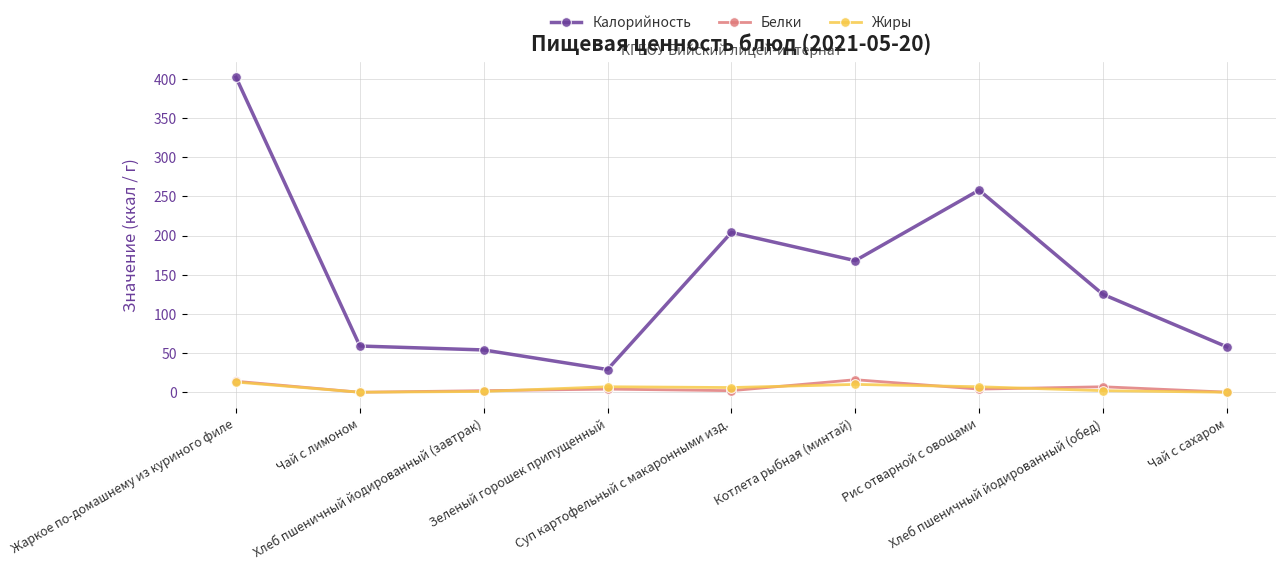

Which series has the widest spread of values?

Калорийность